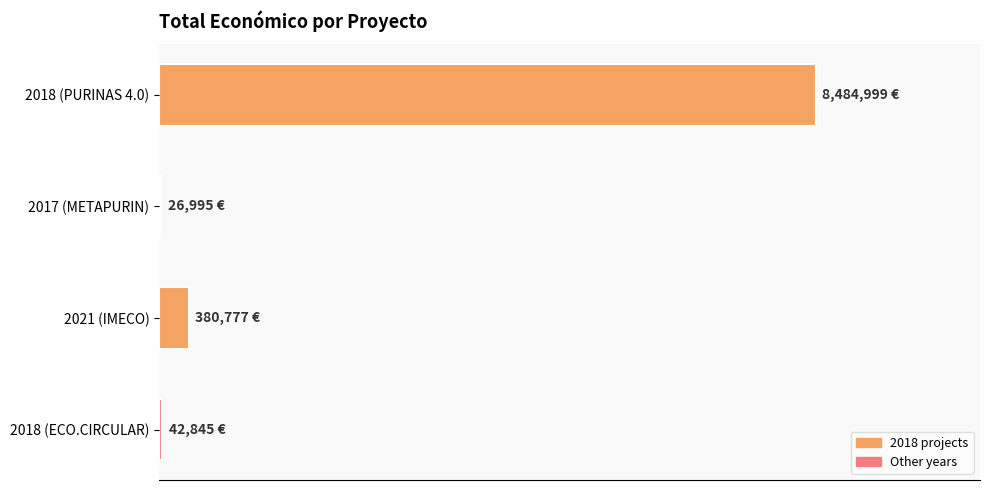

What is the greatest value displayed?

8484999